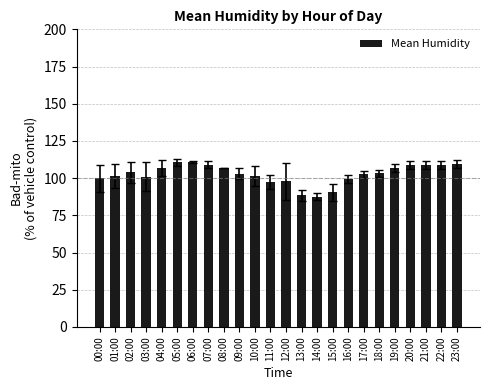

Which has a higher value, 20:00 or 17:00?

20:00